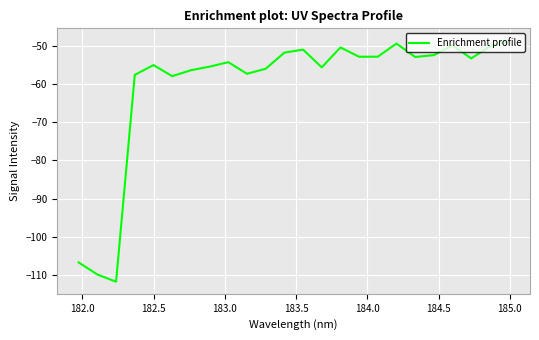

What is the smallest value displayed?

-111.7